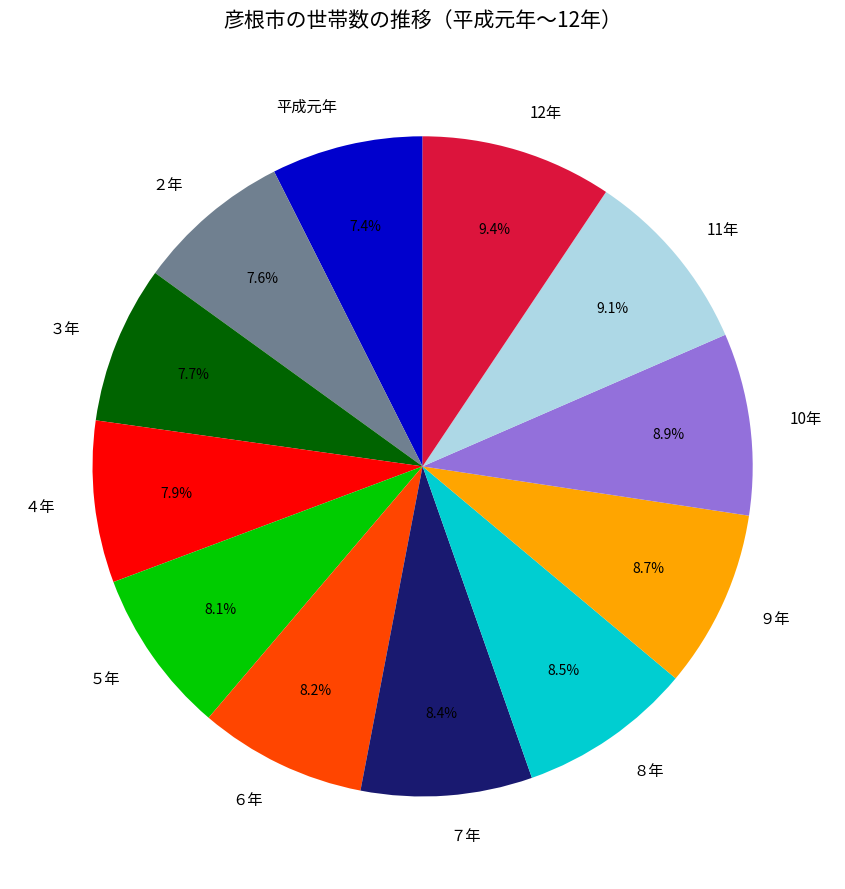

Is the sum of ３年 and 10年 greater than half?

No